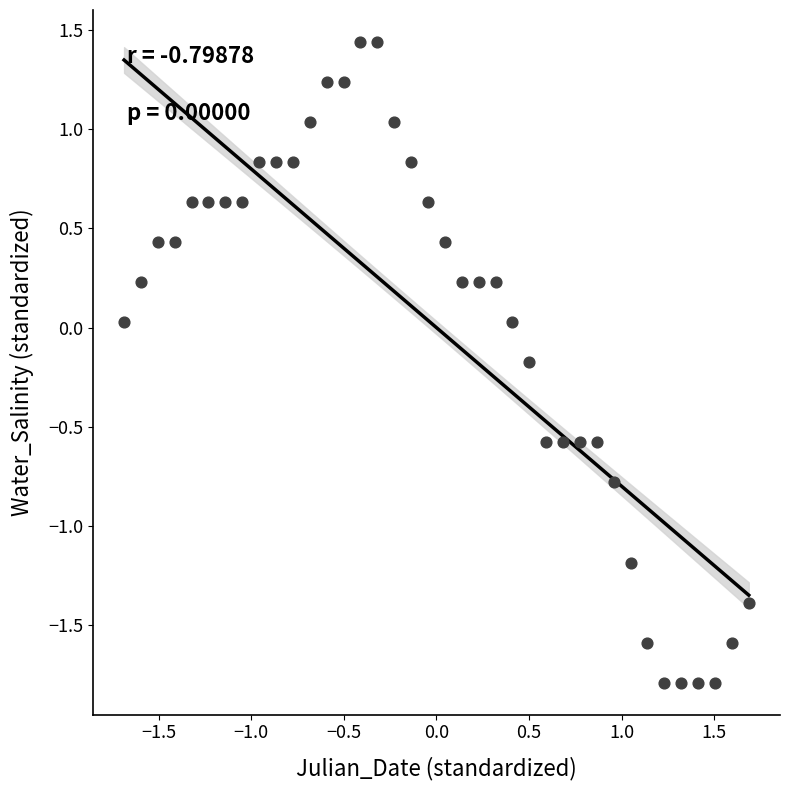

What is the range of X values (max minus min)?

3.4